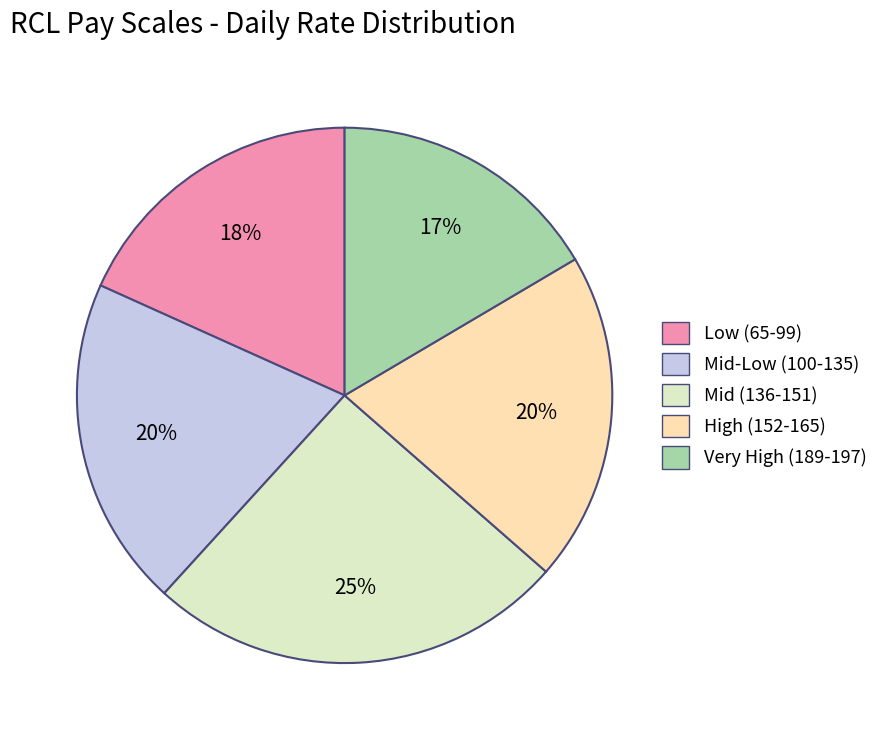

How many segments does this pie chart have?

5